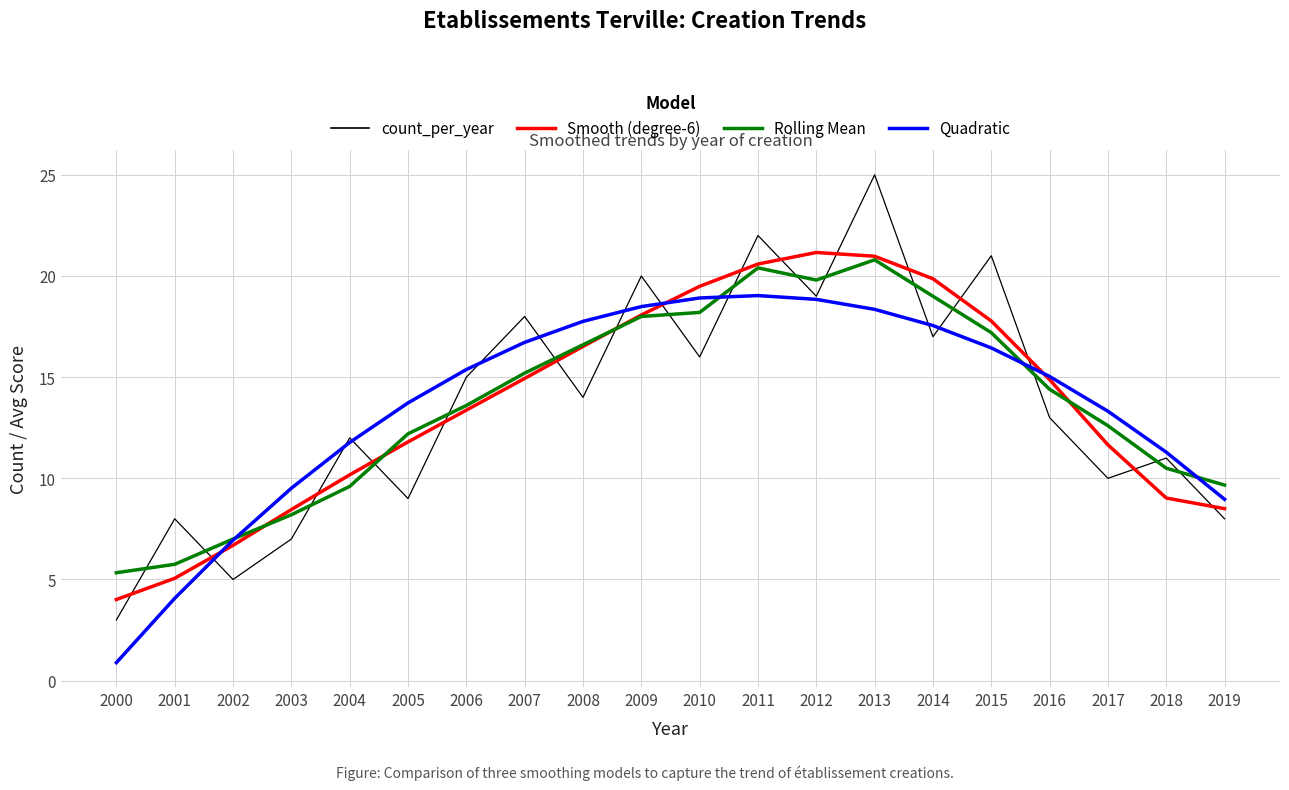

At which category is the sum across all series the highest?

2013